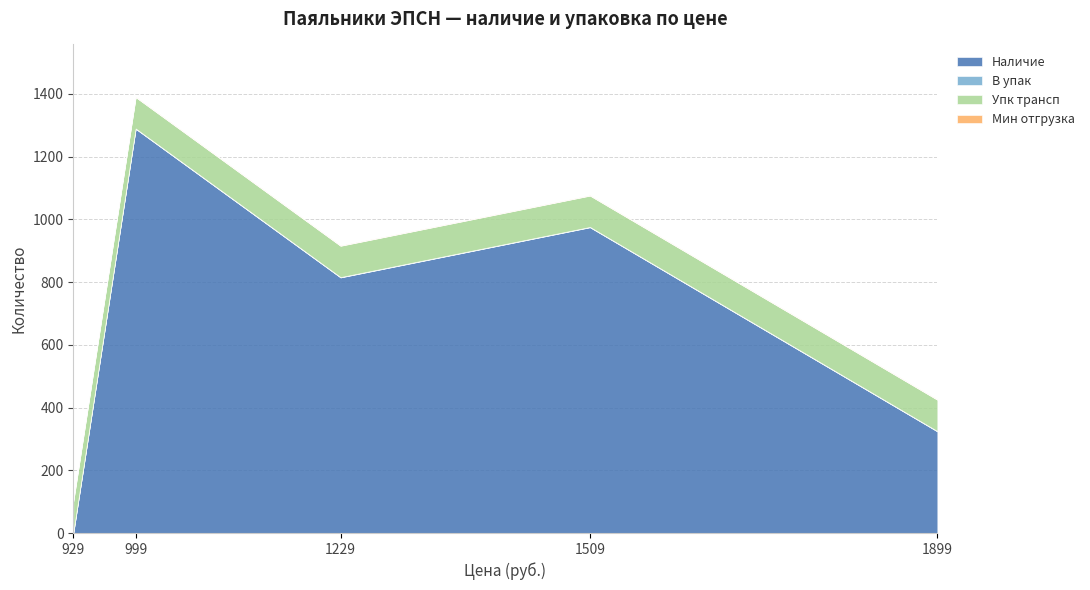

Reading right to left, list all the values displayed in this chart.

Наличие: 1899=324	1509=975	1229=815	999=1289	929=0
В упак: 1899=1	1509=1	1229=1	999=1	929=1
Упк трансп: 1899=100	1509=100	1229=100	999=100	929=100
Мин отгрузка: 1899=1	1509=1	1229=1	999=1	929=1